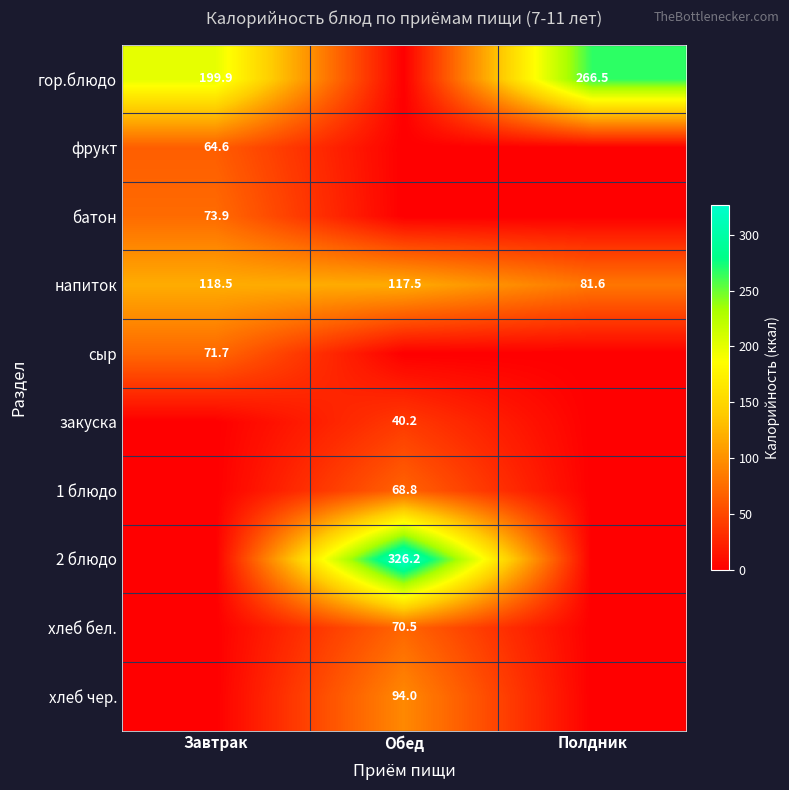

What is the maximum value shown in the chart?

326.2